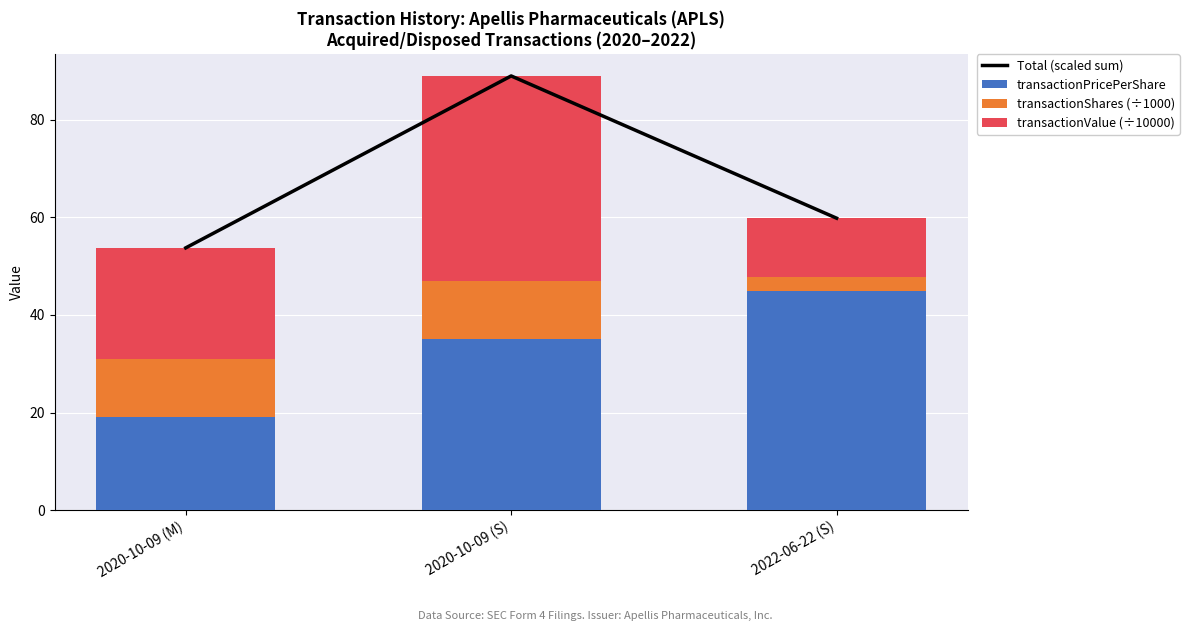

At how many categories does at least one series exceed 73?

1